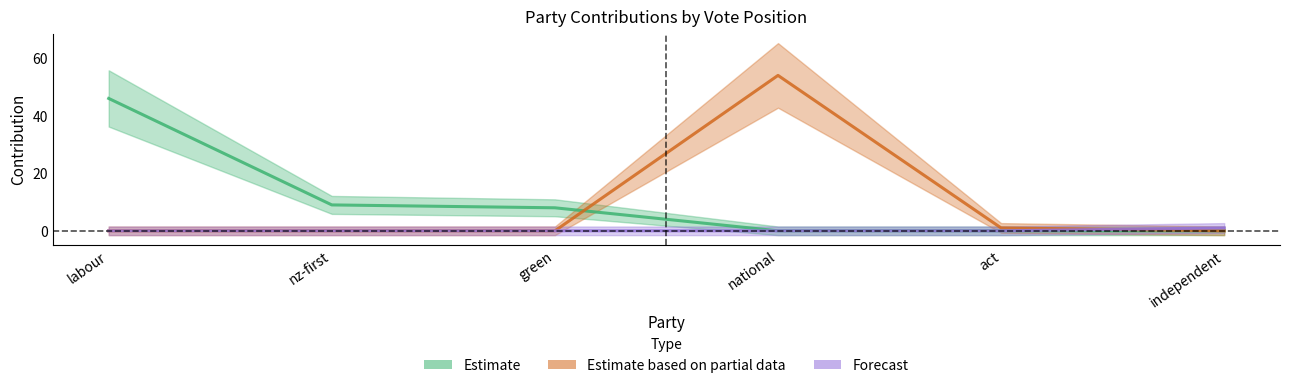

Reading left to right, what are all the values shown in this chart?

Estimate: labour=46	nz-first=9	green=8	national=0	act=0	independent=0
Estimate based on partial data: labour=0	nz-first=0	green=0	national=54	act=1	independent=0
Forecast: labour=0	nz-first=0	green=0	national=0	act=0	independent=1